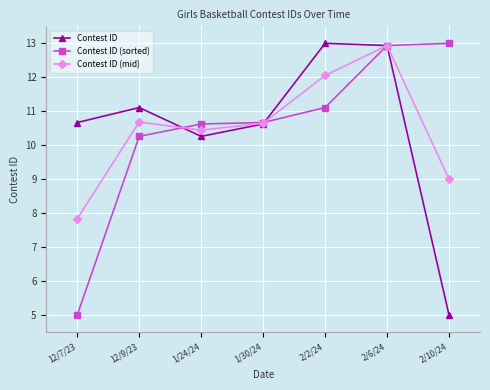

At which category is the sum across all series the highest?

2/6/24